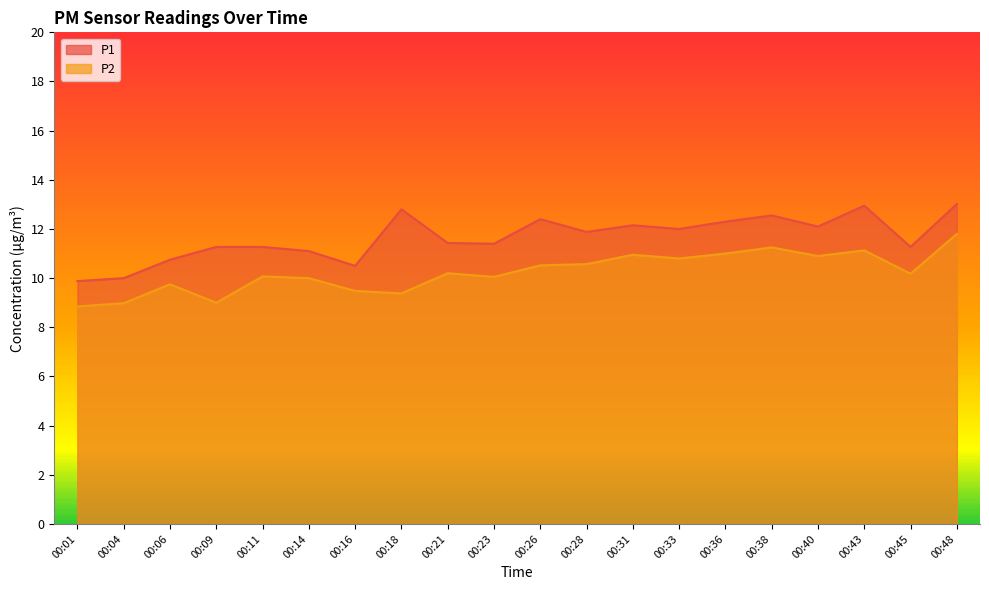

At which category is the sum across all series the highest?

00:48